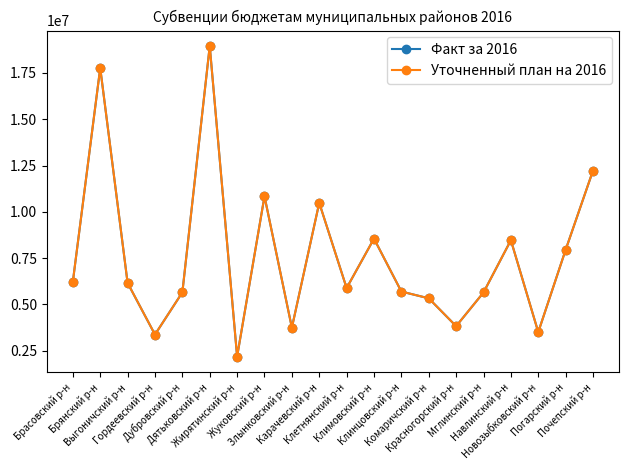

True or false: Уточненный план на 2016 and Факт за 2016 cross at least once.

False